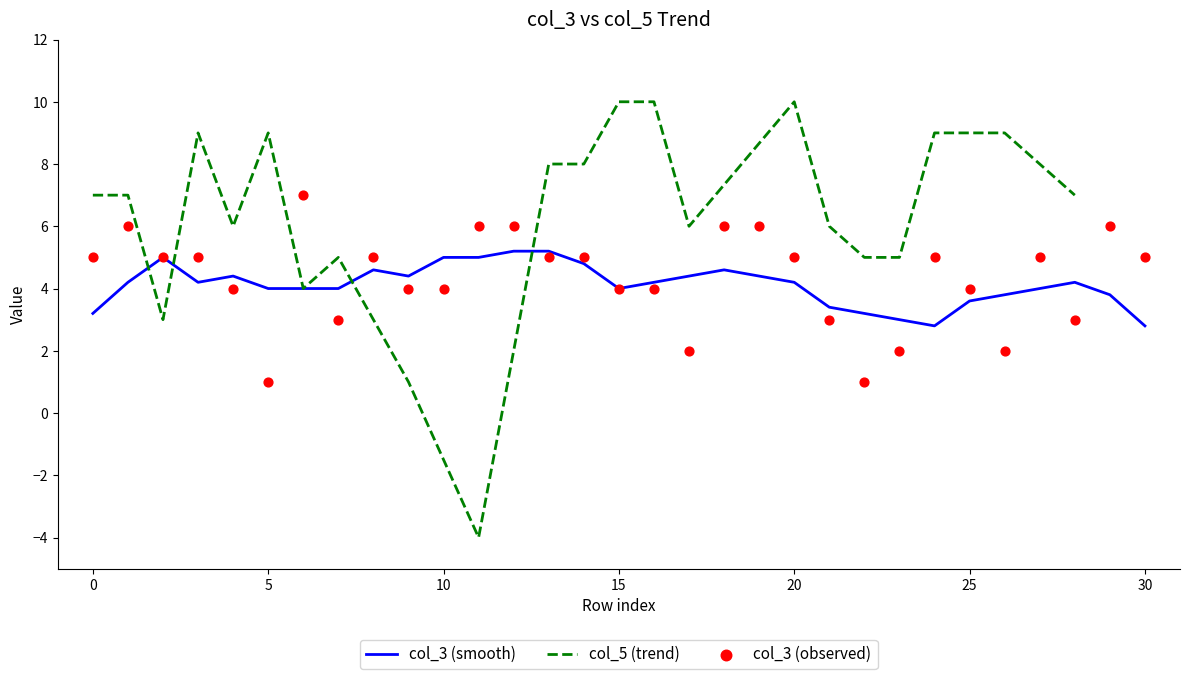

What is the ratio of the value at 12 to the value at 19?

1.0